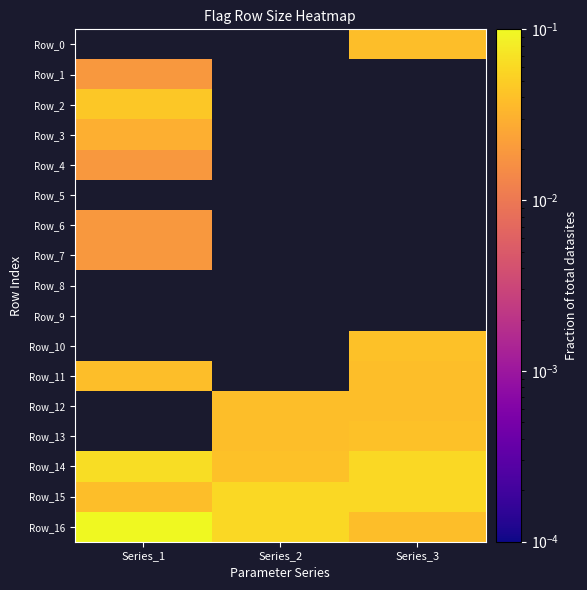

At which label does Row_12 first exceed 0?

Series_2